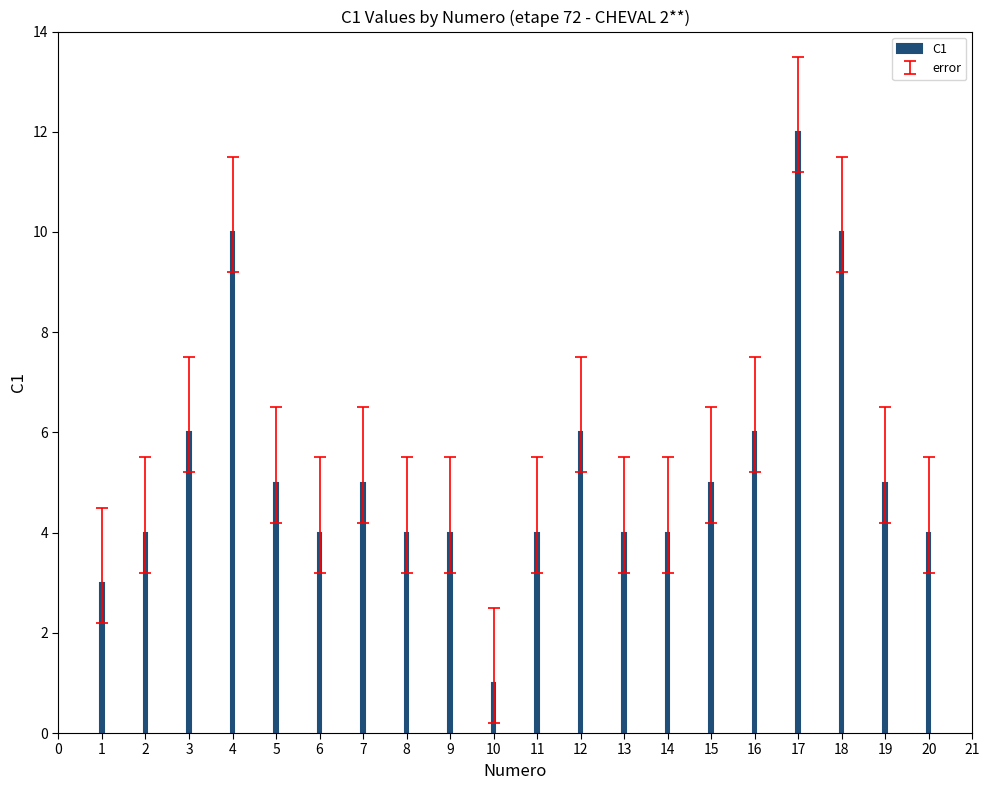

Is it true that the value at 20 is 7?

False